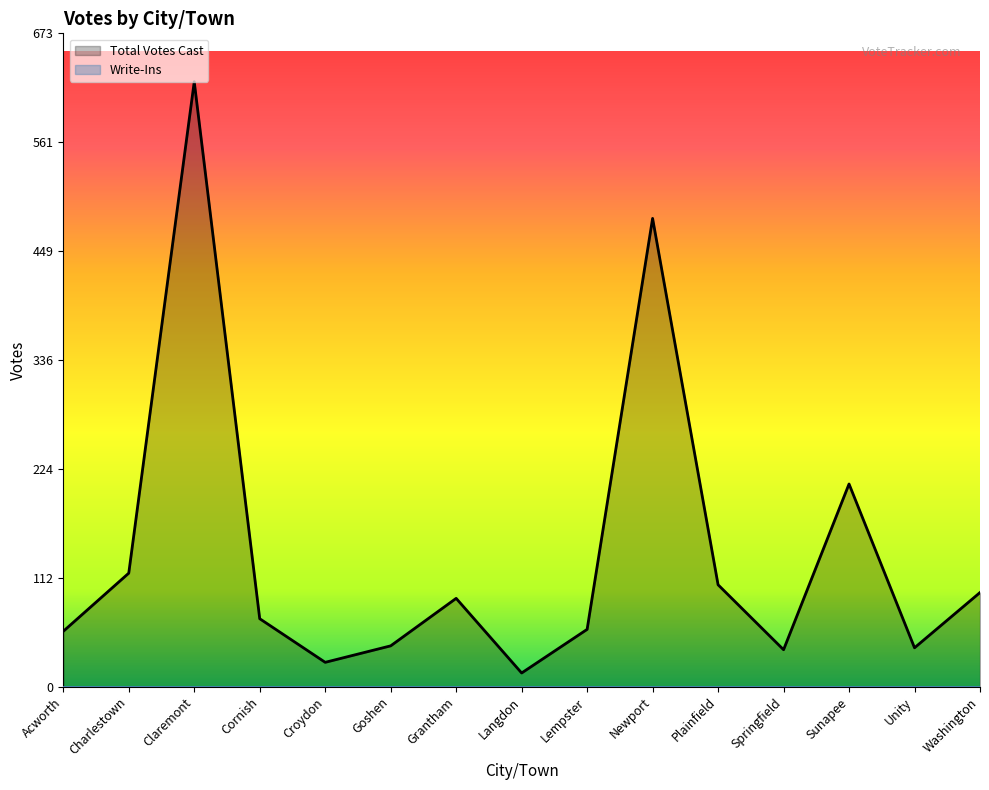

What is the label of the 3rd point from the left?

Claremont